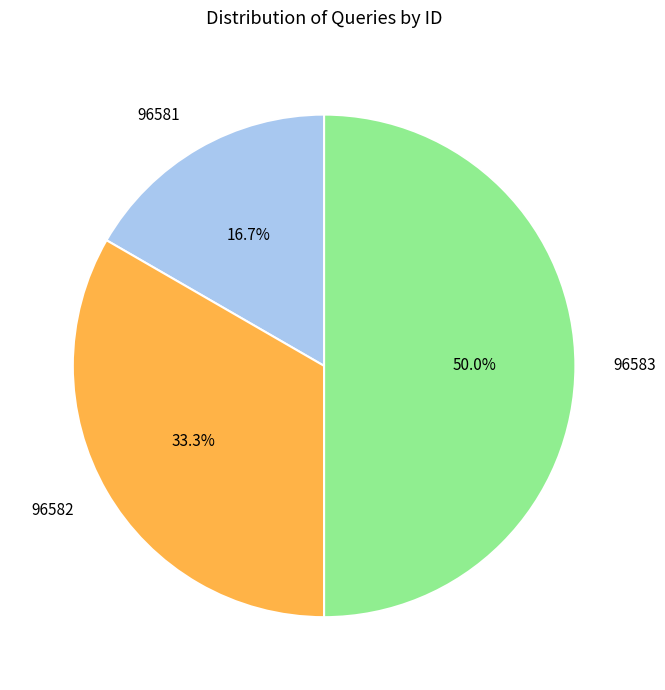

To the nearest percent, what is the average slice percentage?

33%